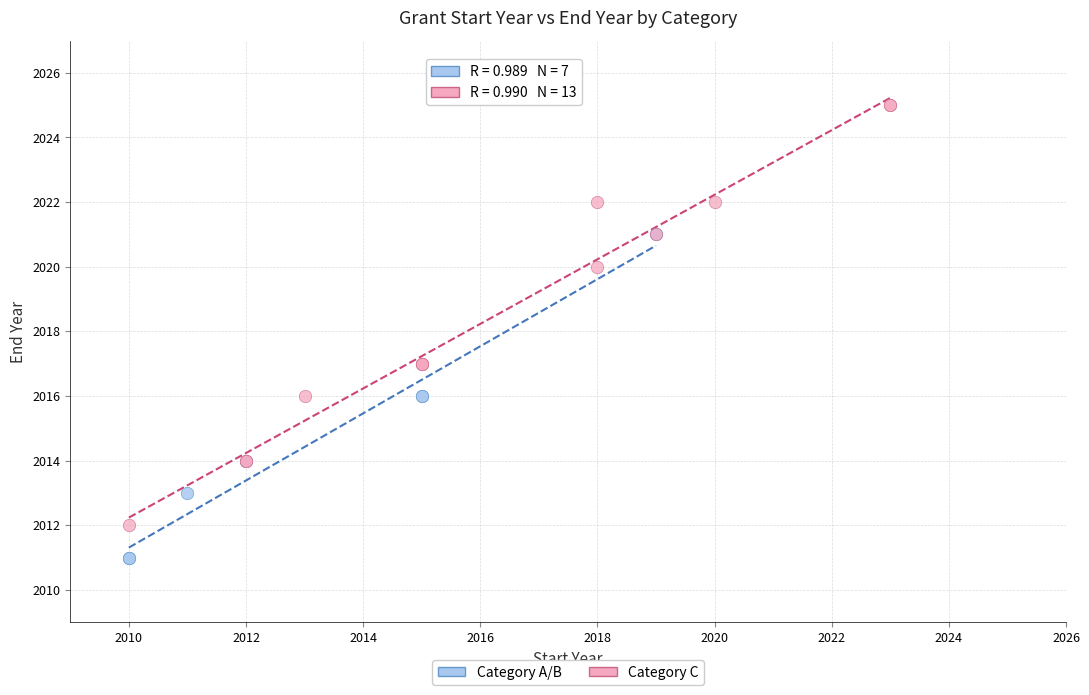

Which series contains the lowest Y value?

Category A/B